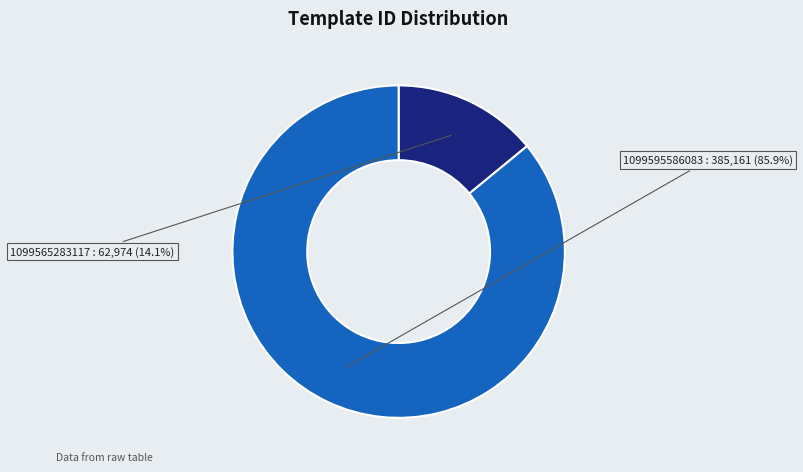

What percentage is the 1099565283117 slice, to the nearest percent?

14%